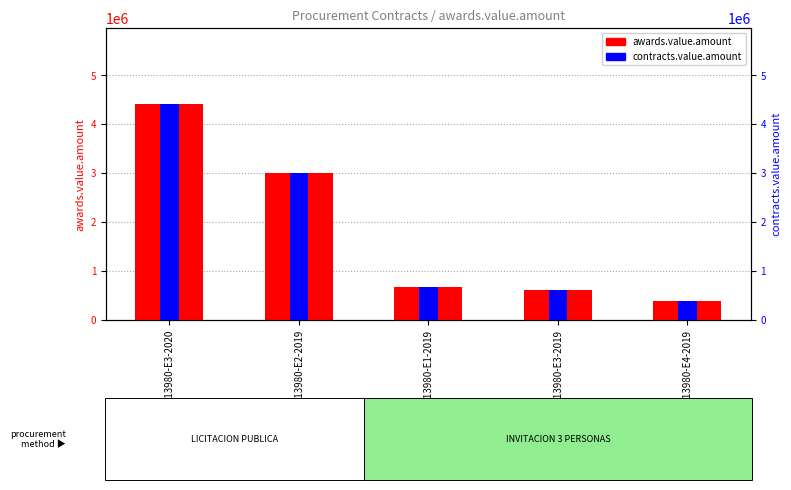

What are all the series names shown in the legend?

awards.value.amount, contracts.value.amount